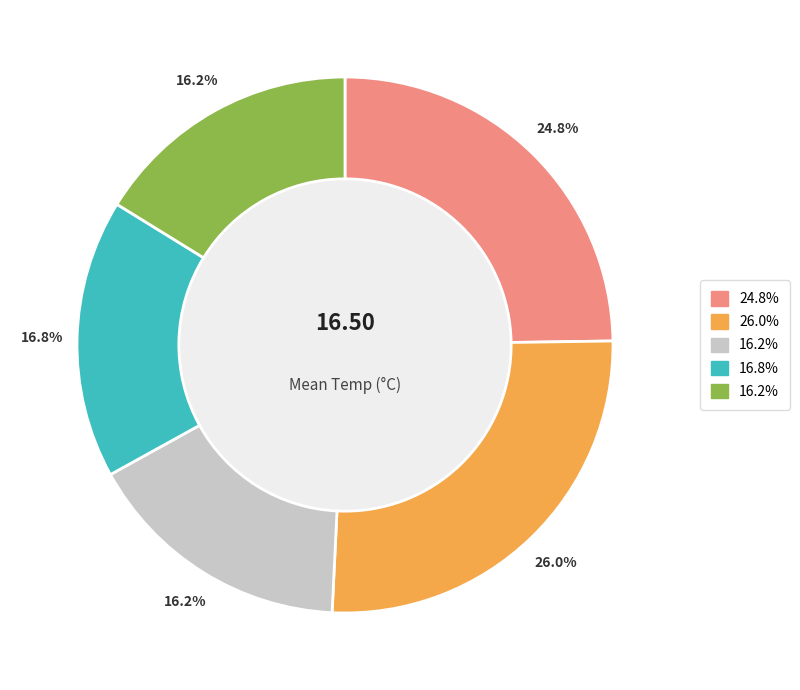

Is there a majority slice in this chart?

No